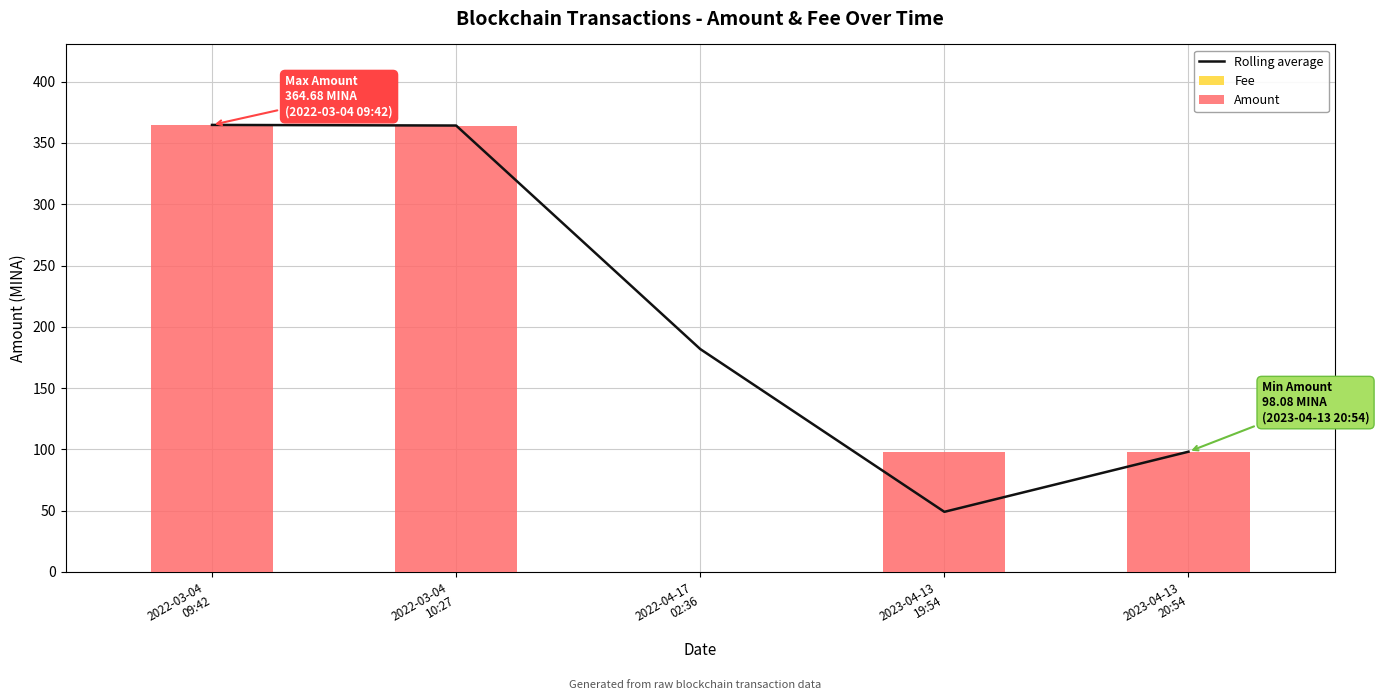

What is the label of the 2nd bar from the left?

2022-03-04
10:27